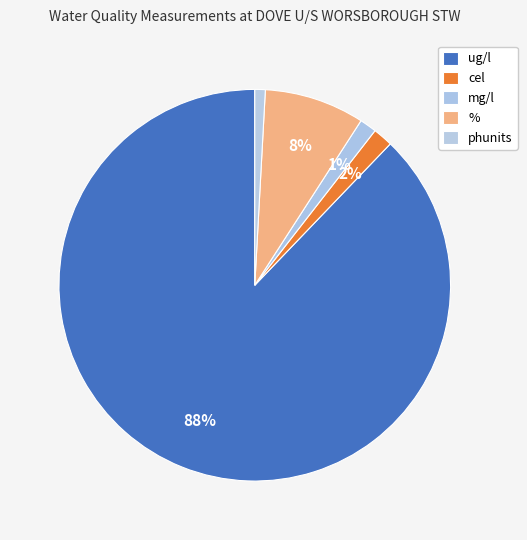

How many segments does this pie chart have?

5